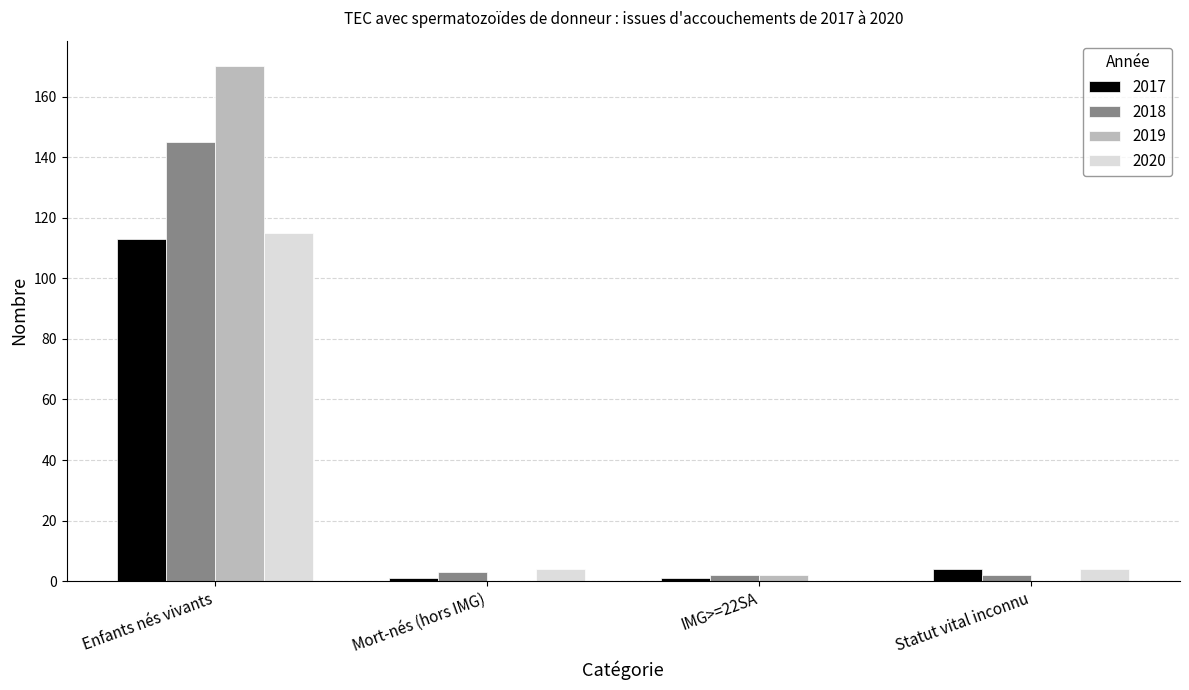

Is it true that 2019 equals 0 at Statut vital inconnu?

True